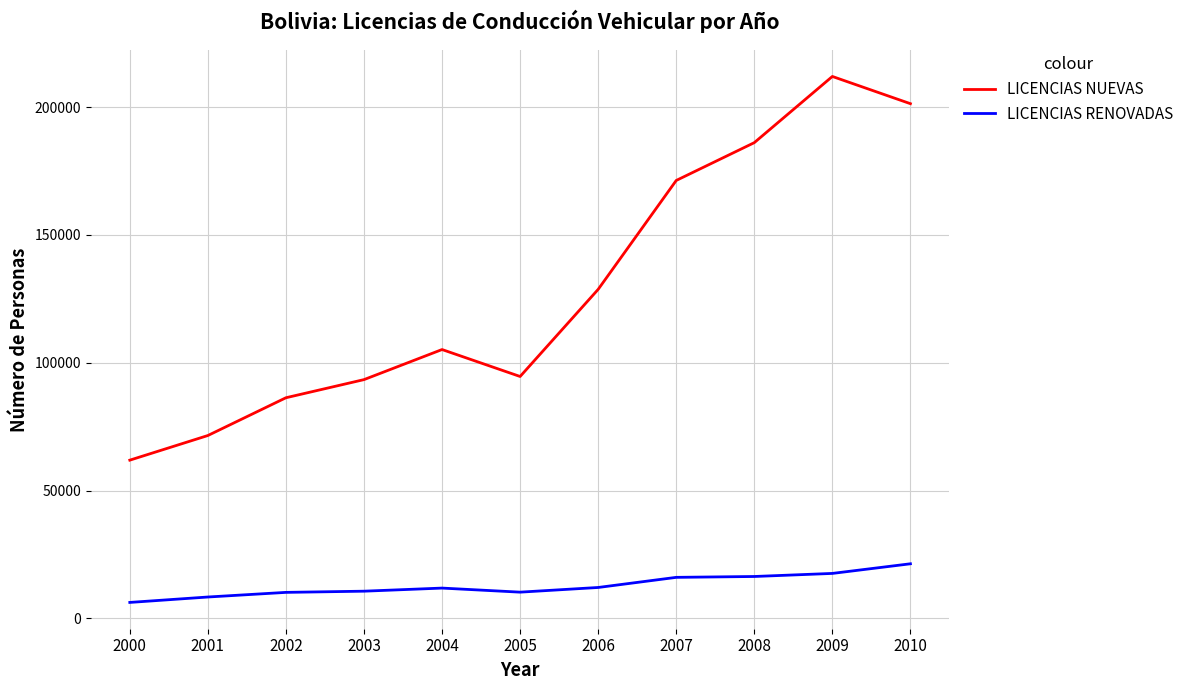

What is the difference between the LICENCIAS RENOVADAS values at 2002 and 2005?

89